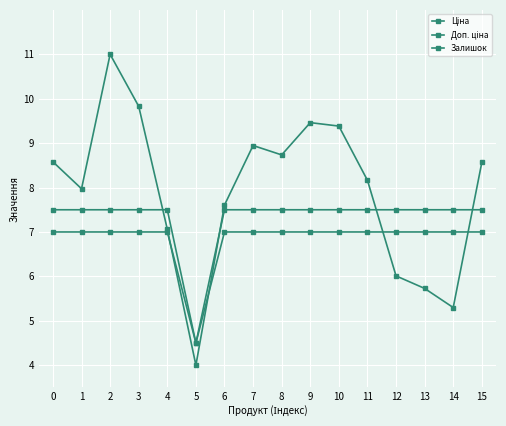

Which series changed the most between 0 and 6?

Залишок